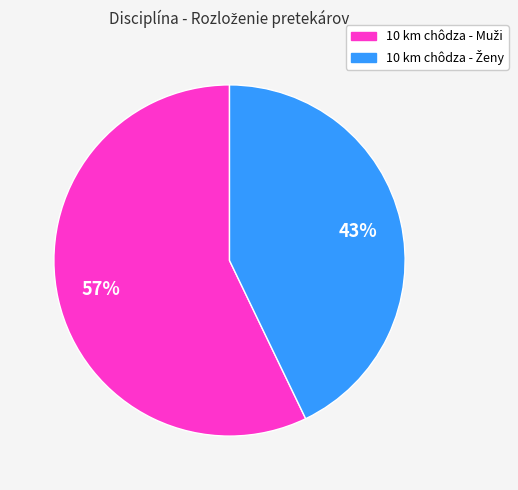

To the nearest percent, what is the difference between the largest and smallest slice percentages?

14%